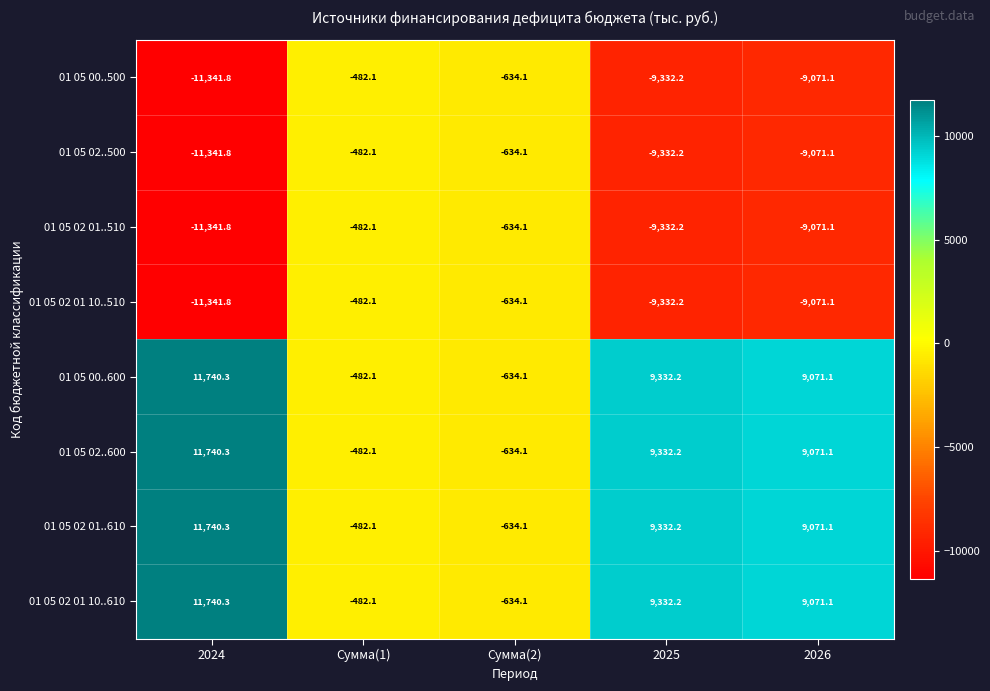

Which category has the lowest value in the 01 05 02..500 series?

2024